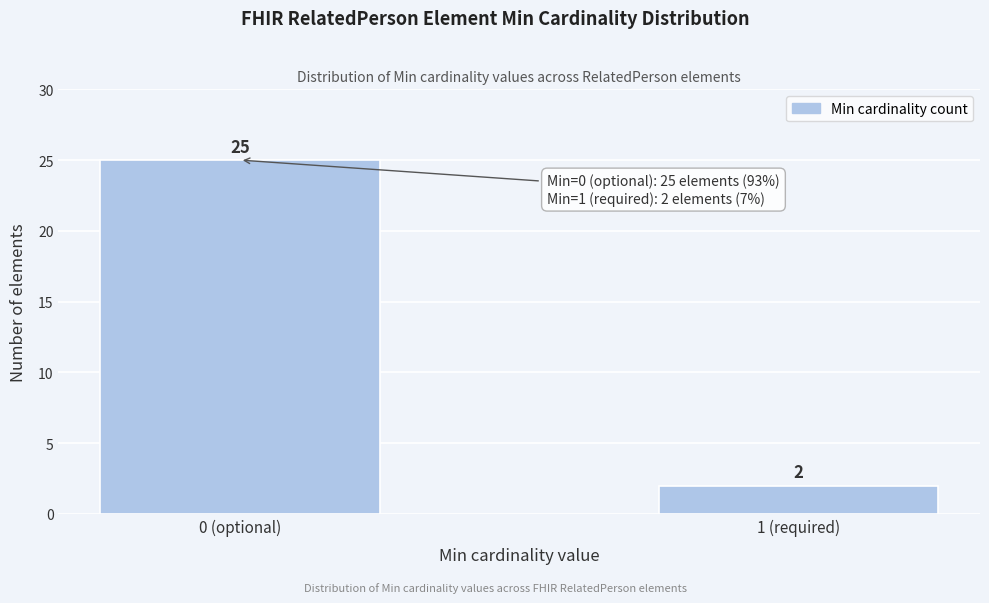

Reading left to right, what are all the values shown in this chart?

25	2